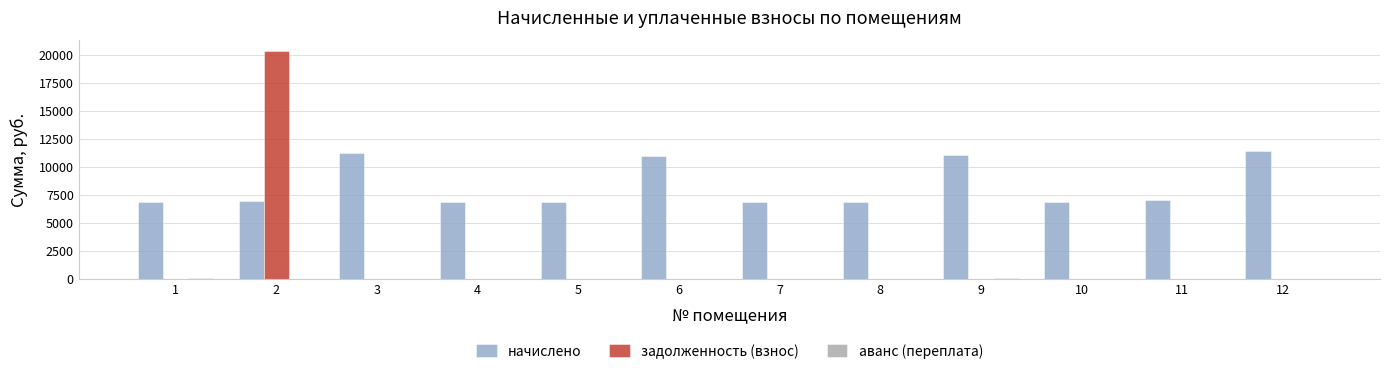

What is the spread (max minus min) of values at 3?

11243.5